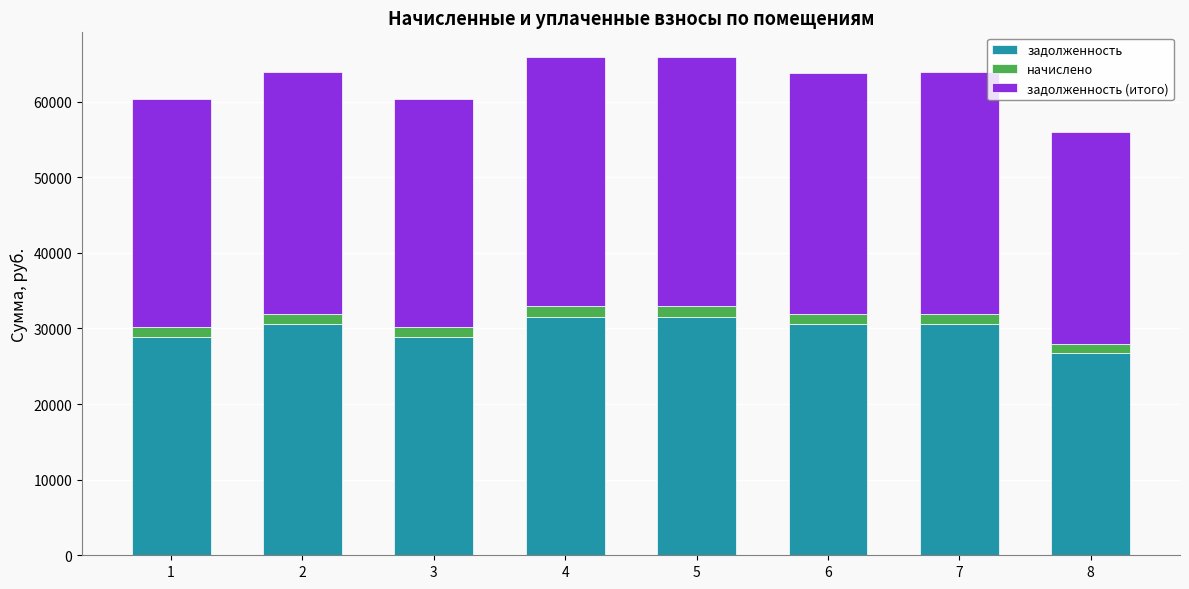

What is the sum of all задолженность values?

239559.2